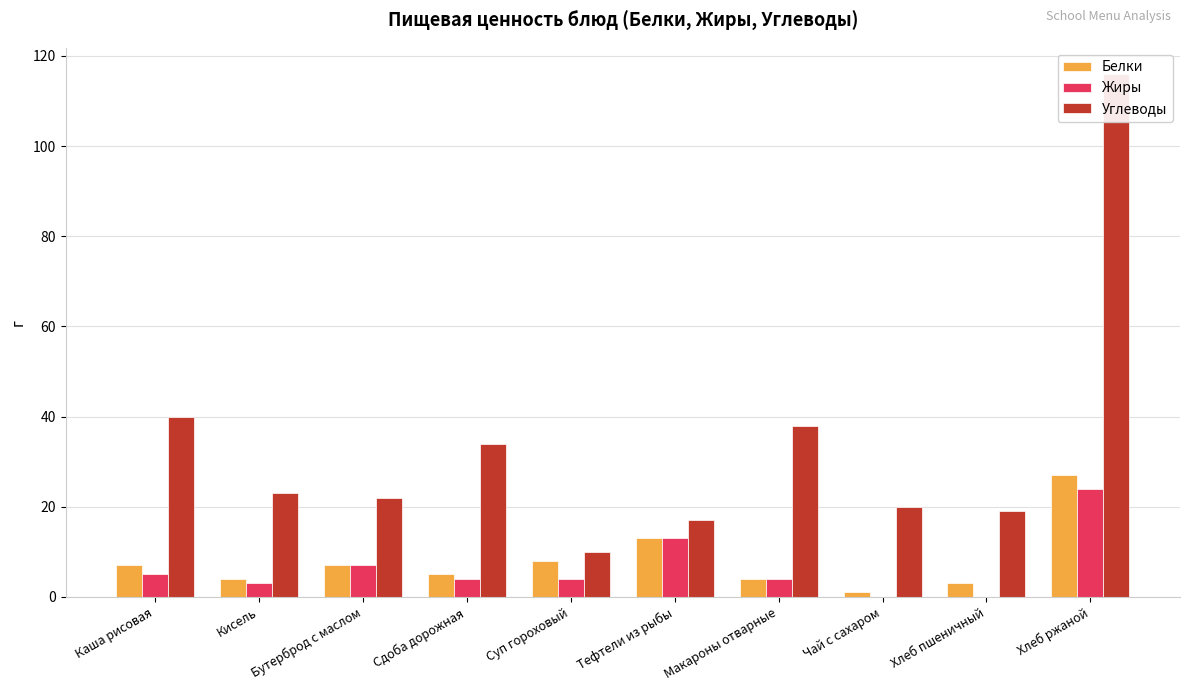

List the series in order of their peak value, highest first.

Углеводы, Белки, Жиры